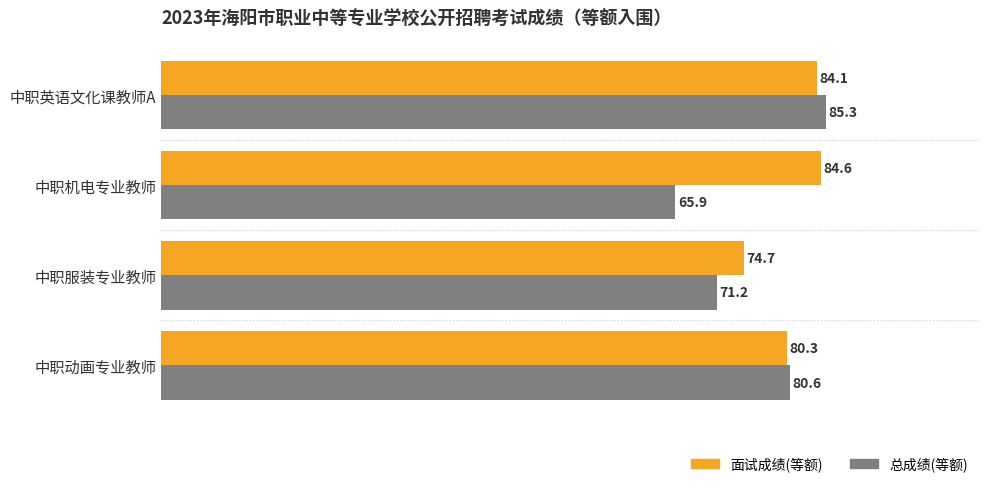

Is it true that 总成绩(等额) equals 65.9 at 中职机电专业教师?

True